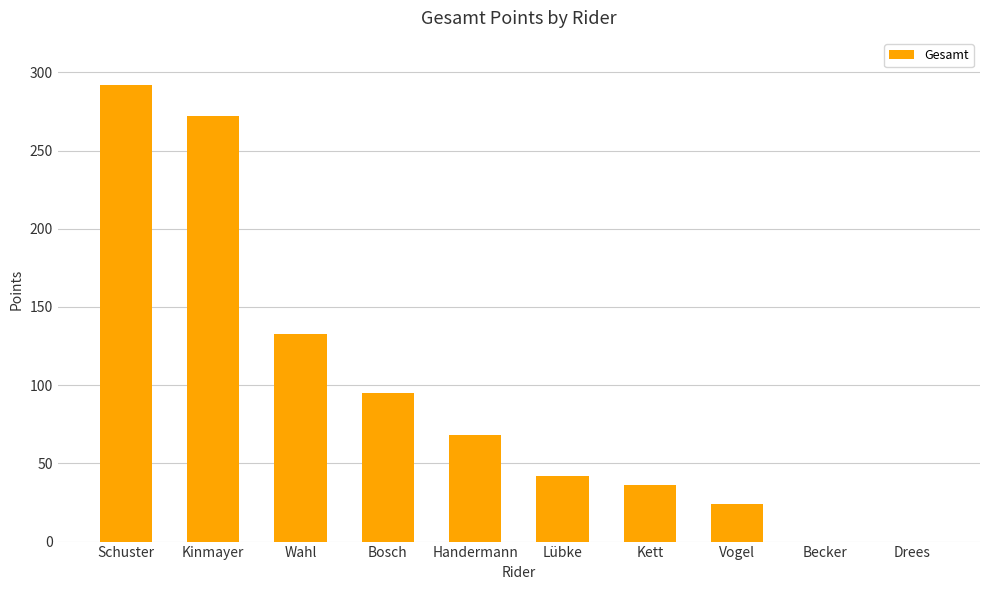

The chart shows a value of 61 at Lübke. True or false?

False